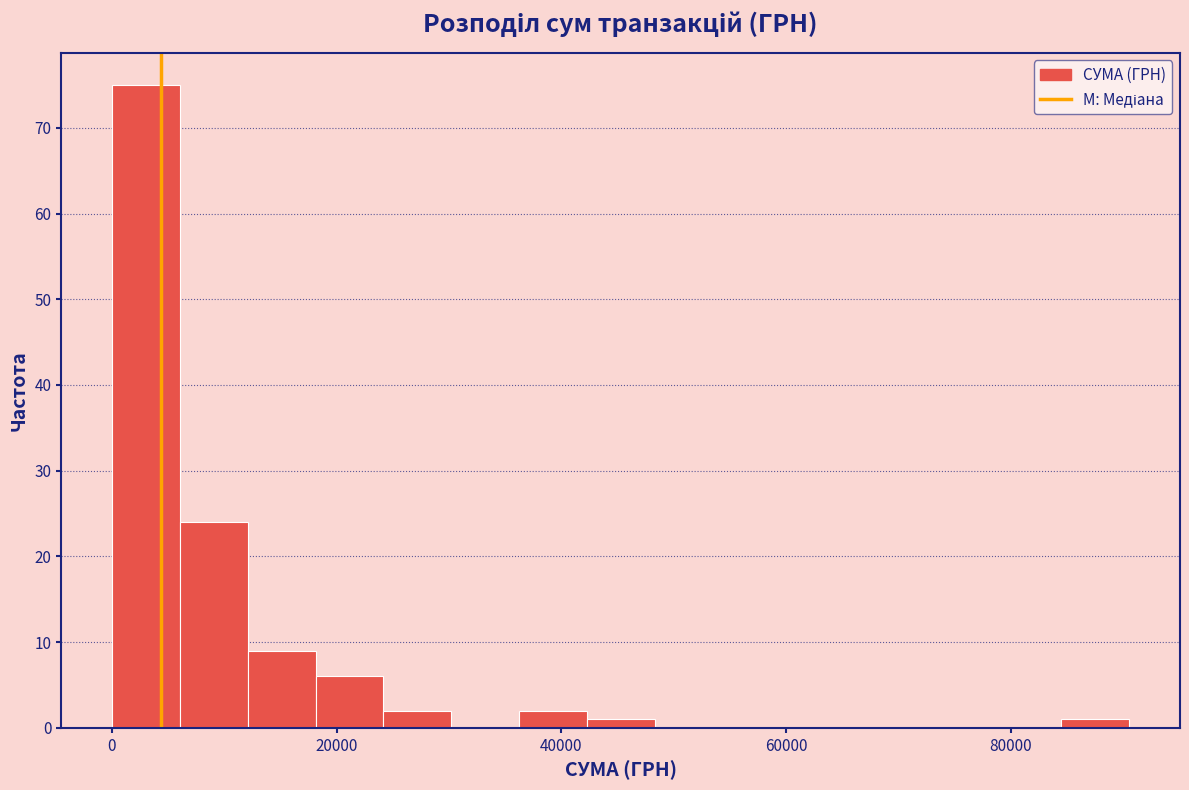

Around what value on the x-axis is the tallest bar? Give the approximate position of its centre, as read against the axis.

4000